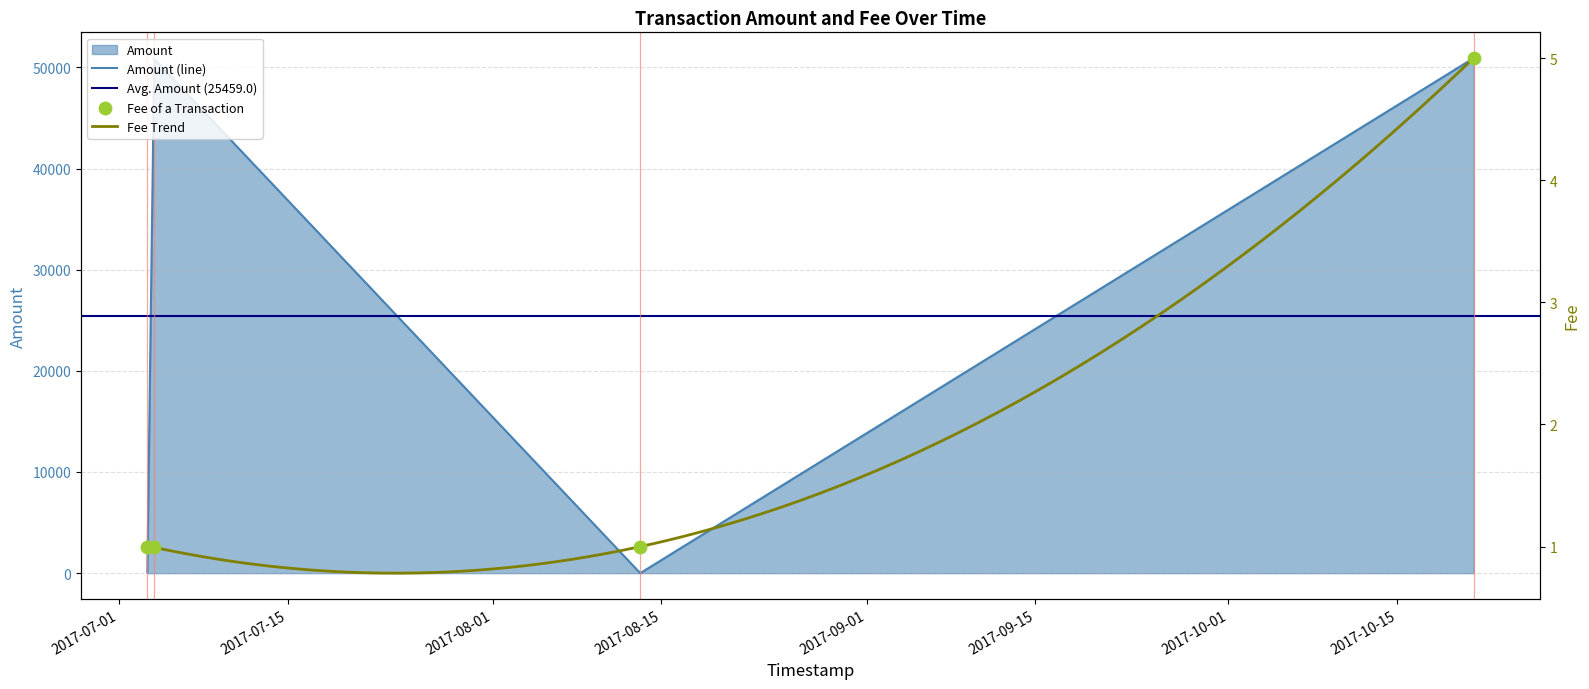

Which series contains the lowest Y value?

Amount